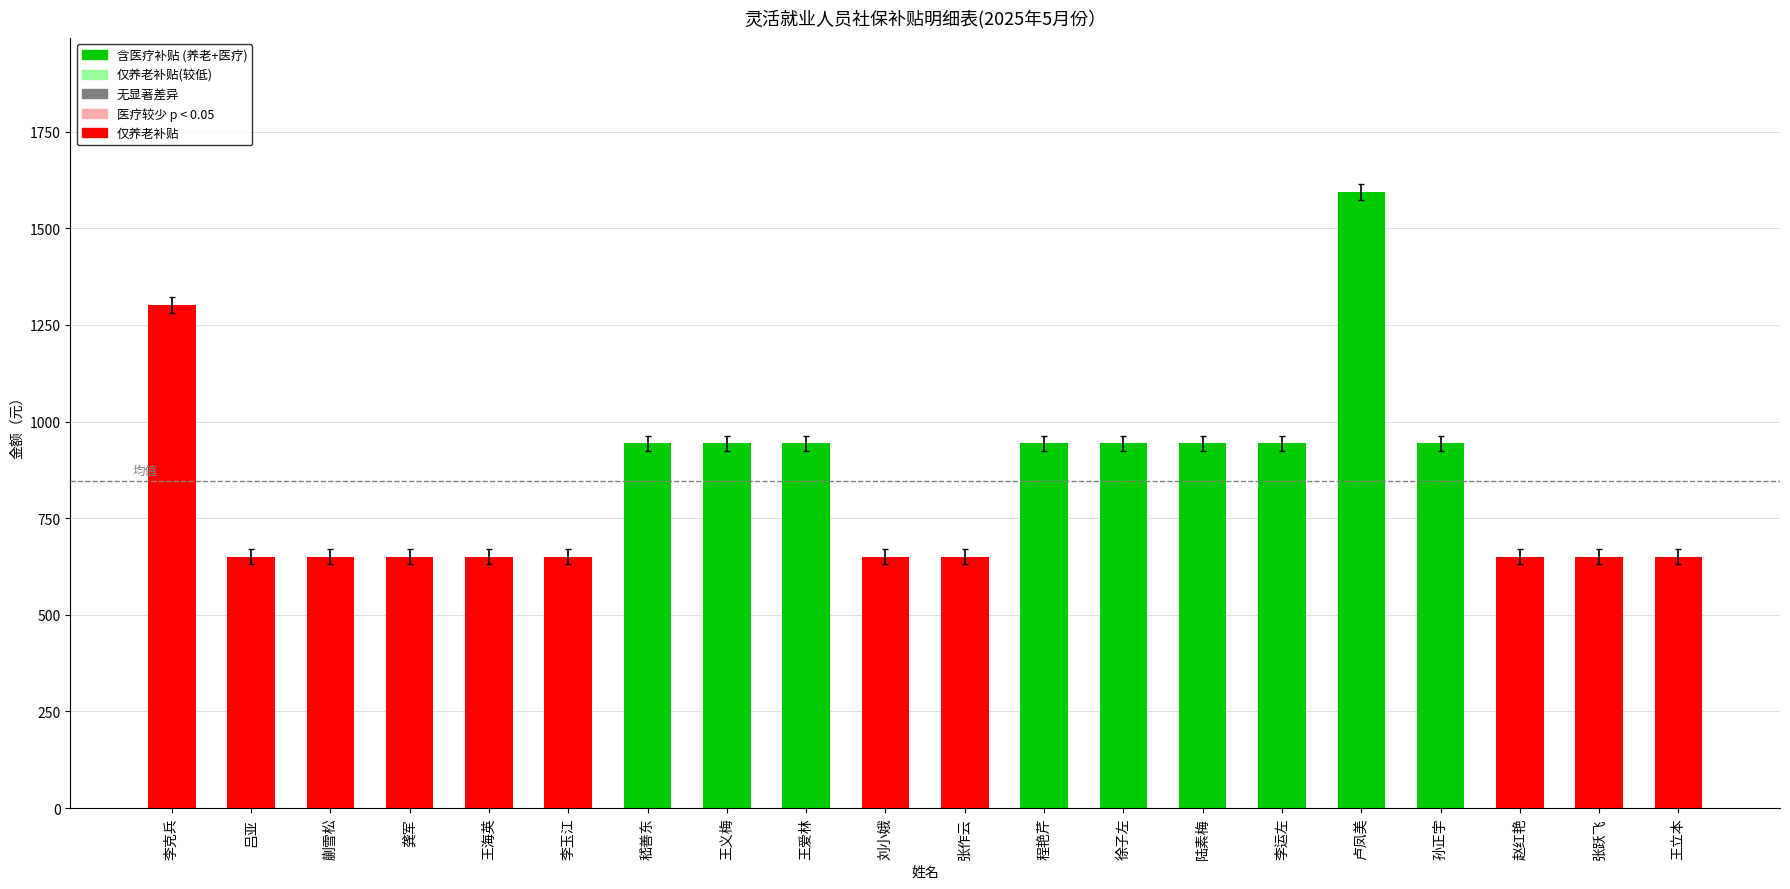

What is the label of the 13th bar from the right?

王义梅